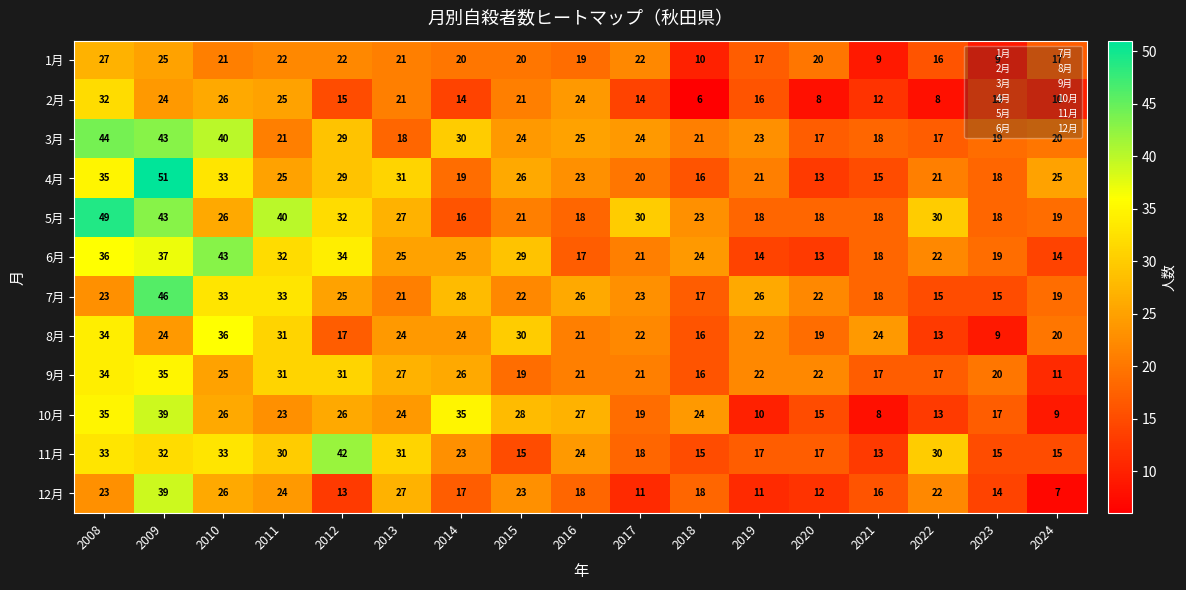

What is the approximate value of 7月 at 2022?

15